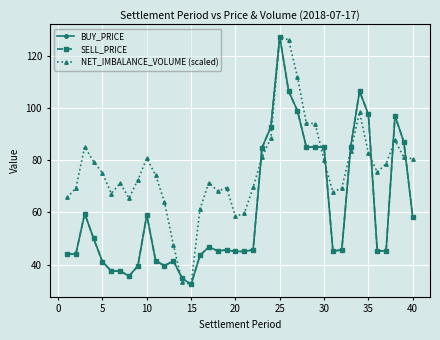

True or false: BUY_PRICE and SELL_PRICE cross at least once.

False